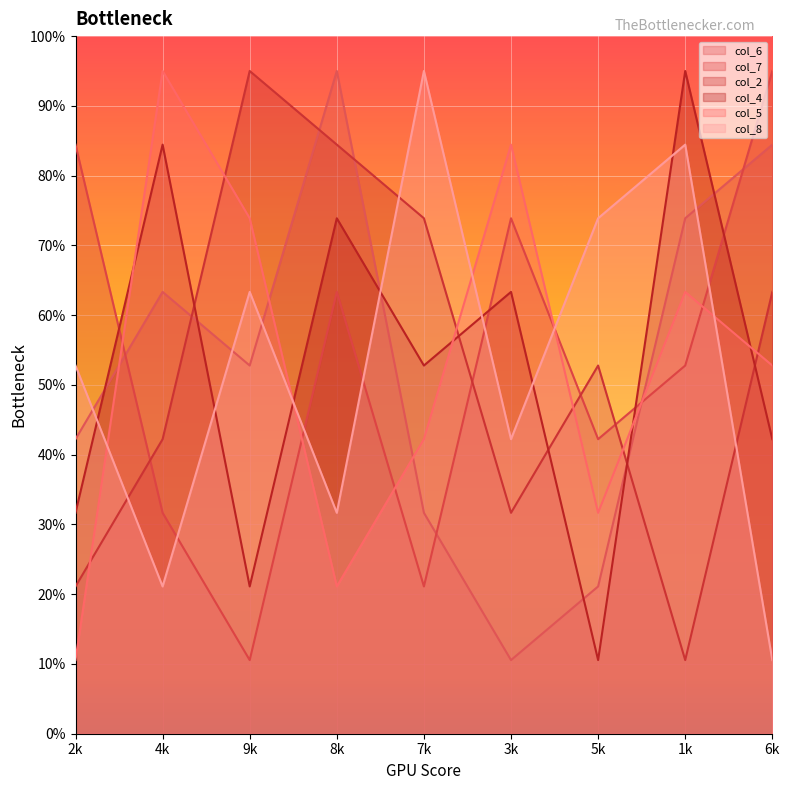

Reading left to right, transcribe all the data shown in this chart.

col_6: 4.2	6.3	5.3	9.5	3.2	1.1	2.1	7.4	8.4
col_7: 8.4	3.2	1.1	6.3	2.1	7.4	4.2	5.3	9.5
col_2: 2.1	4.2	9.5	8.4	7.4	3.2	5.3	1.1	6.3
col_4: 3.2	8.4	2.1	7.4	5.3	6.3	1.1	9.5	4.2
col_5: 1.1	9.5	7.4	2.1	4.2	8.4	3.2	6.3	5.3
col_8: 5.3	2.1	6.3	3.2	9.5	4.2	7.4	8.4	1.1